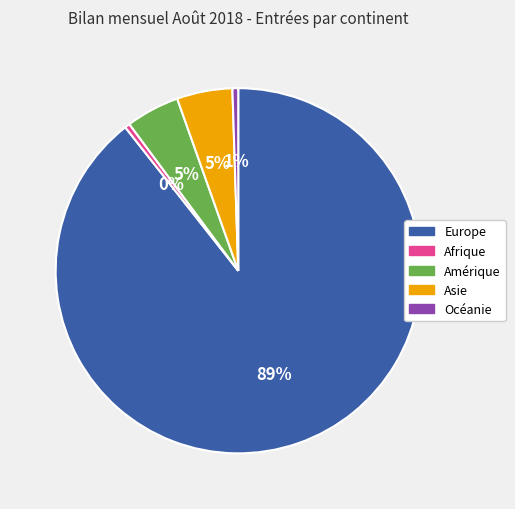

Count the number of slices in the pie.

5